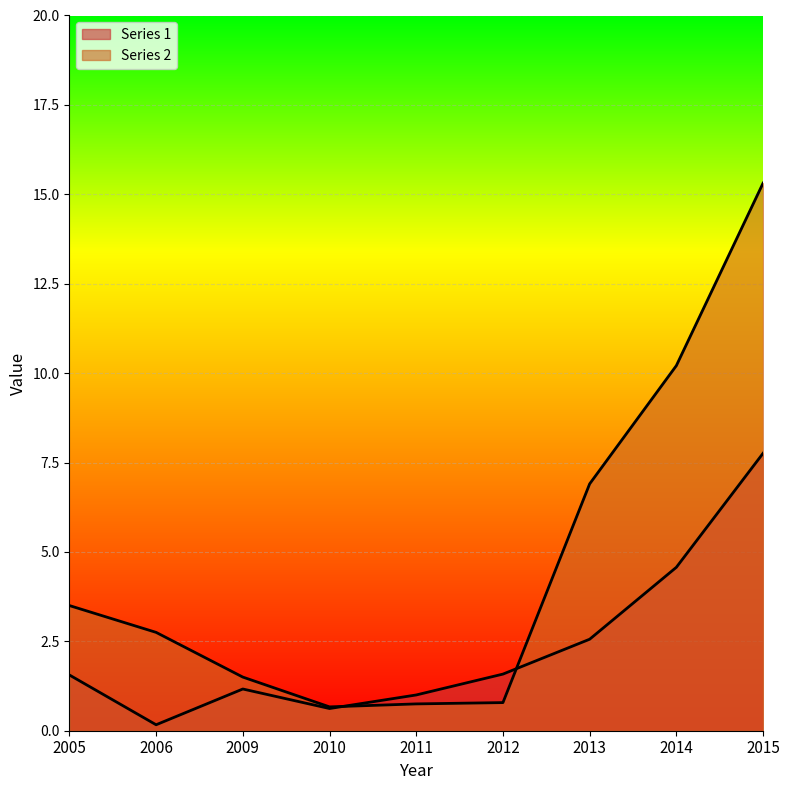

What is the spread (max minus min) of values at 2012?

0.8